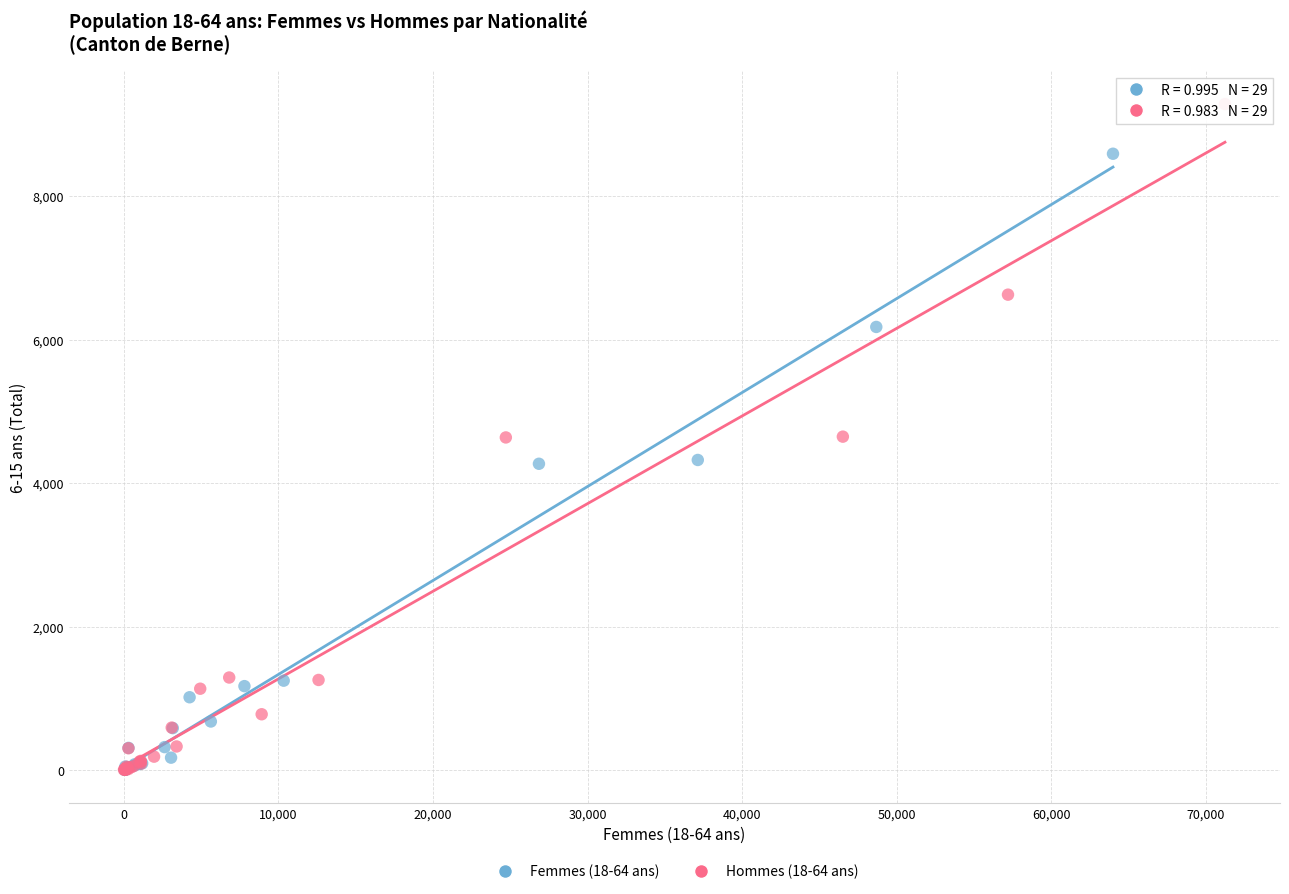

Which series contains the highest Y value?

Hommes (18-64 ans)